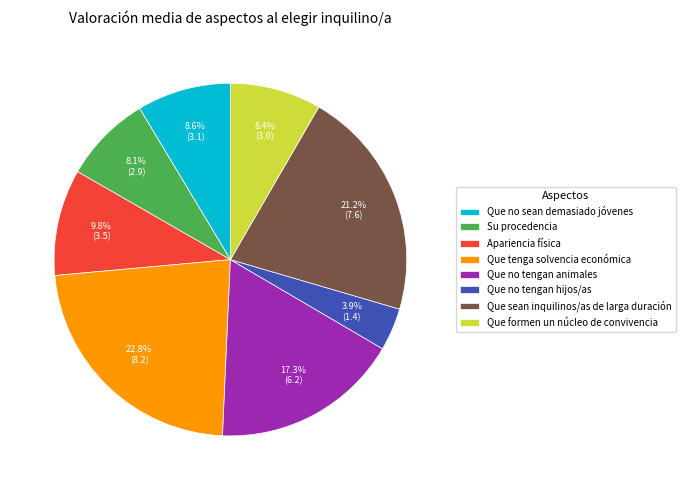

Is there any slice that represents more than half of the pie?

No